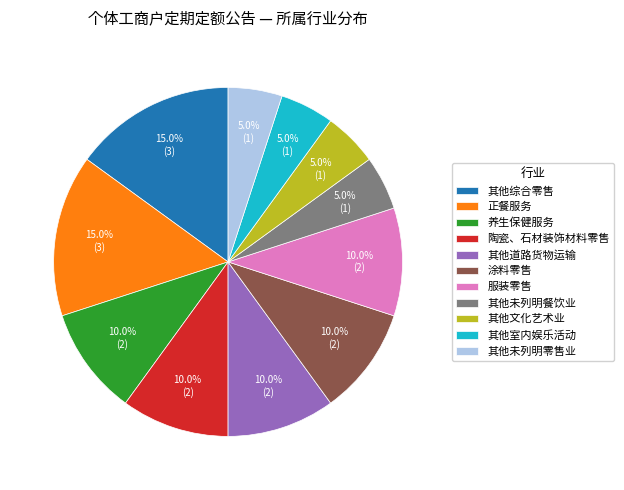

Is there any slice that represents more than half of the pie?

No